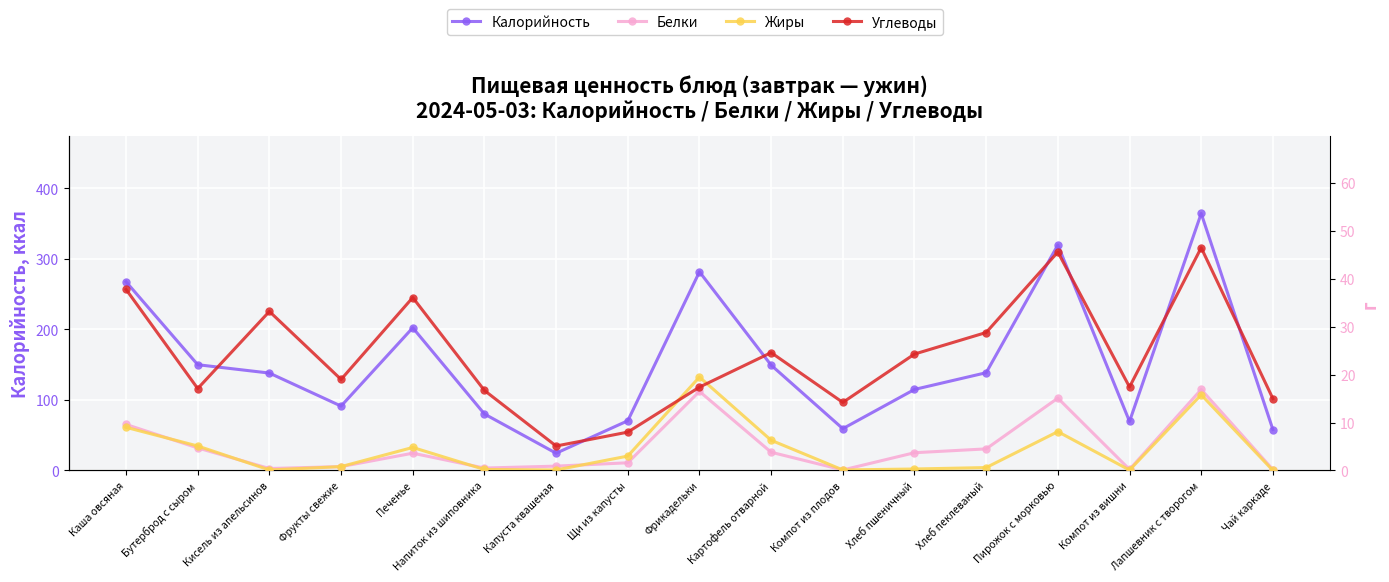

What is the label of the 2nd point from the right?

Лапшевник с творогом